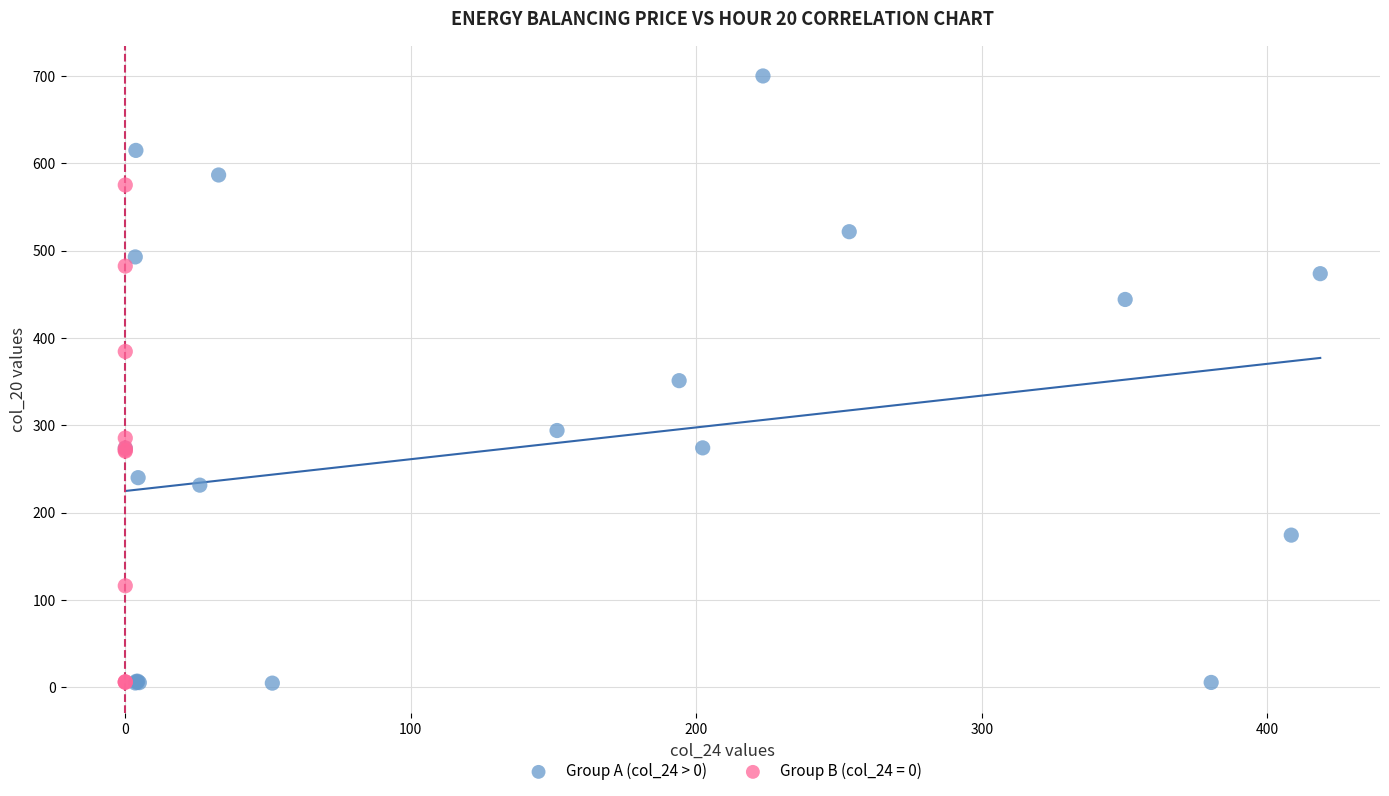

Which series reaches the maximum Y coordinate?

Group A (col_24 > 0)